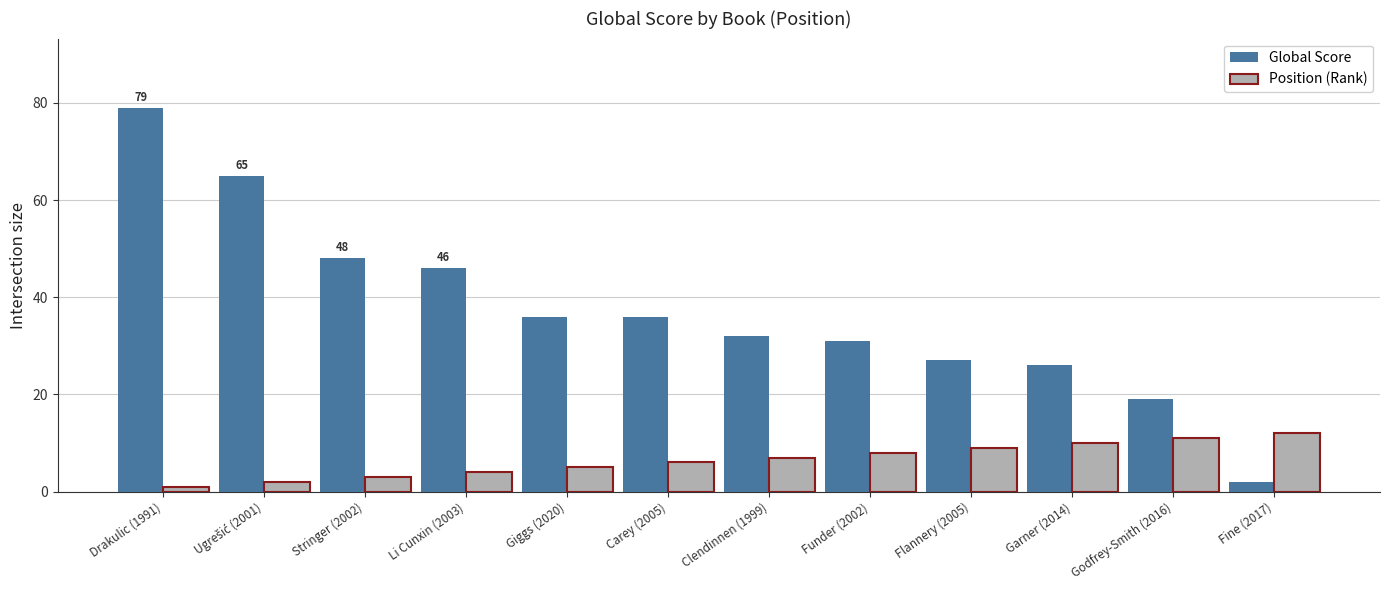

Which category has the lowest value across all series?

Drakulic (1991)